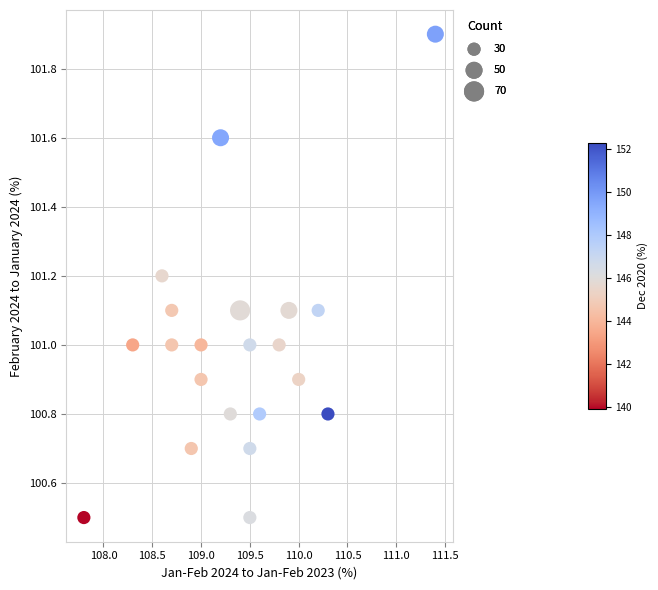

What is the range of Y values (max minus min)?

1.4